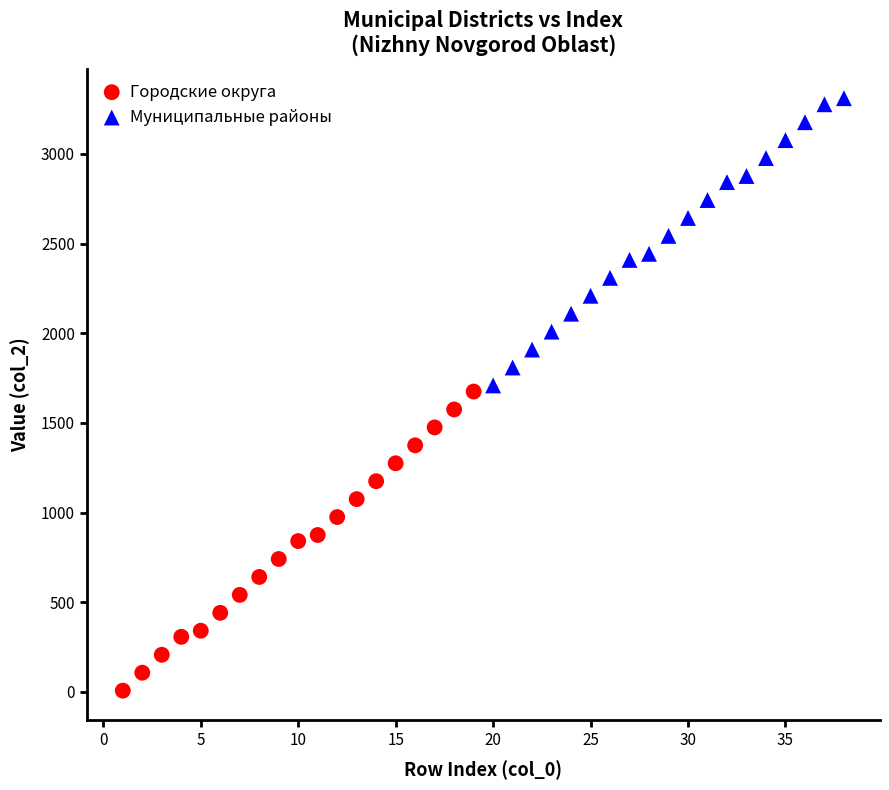

Which series reaches the minimum Y coordinate?

Городские округа